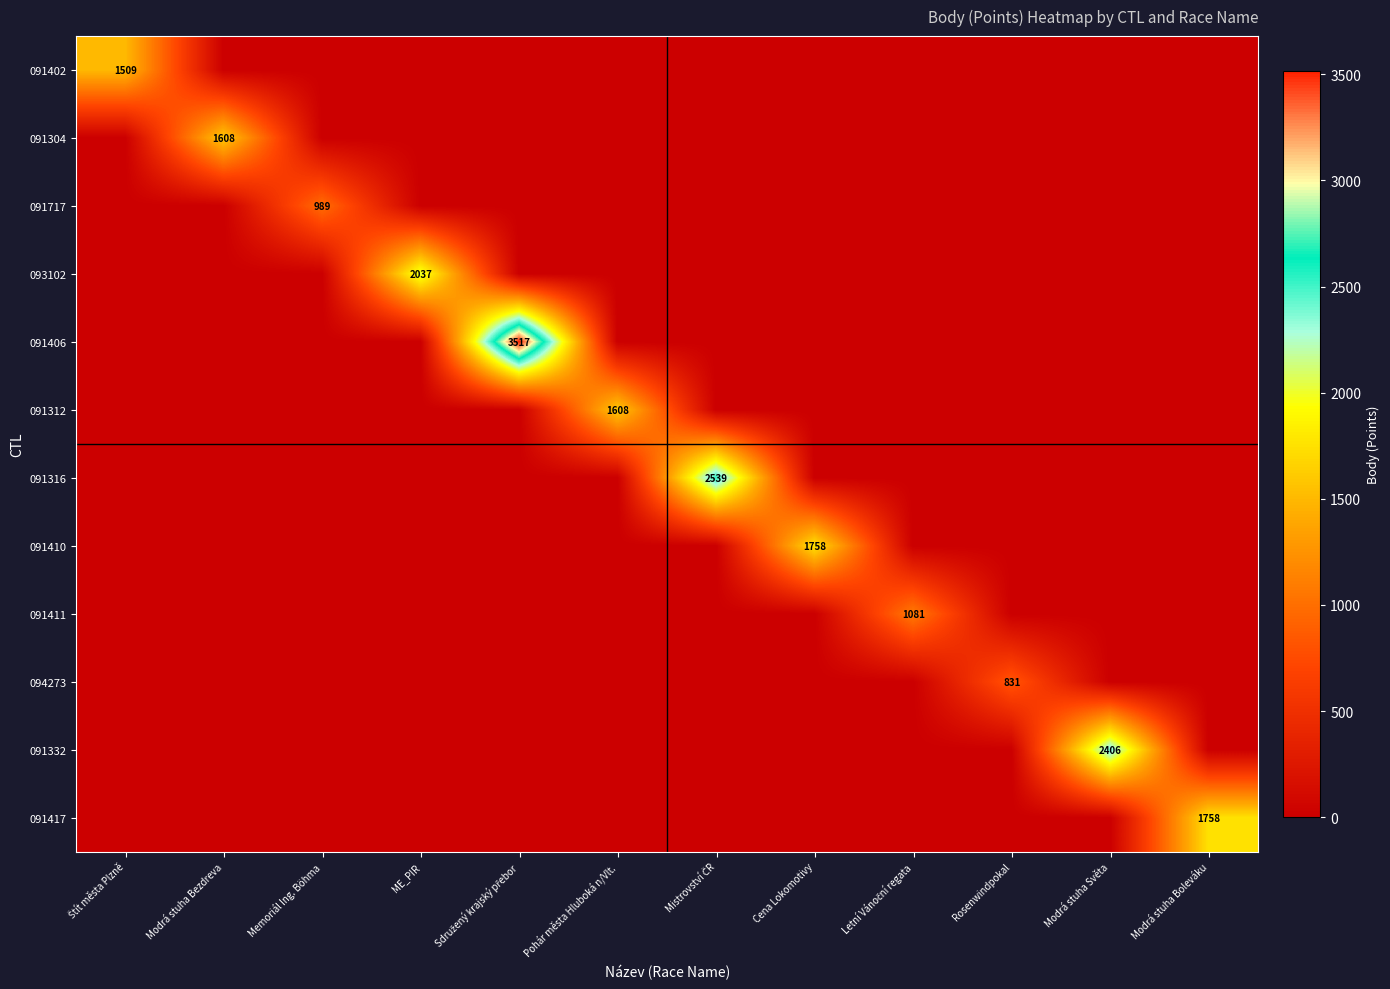

Rank the series by their maximum value, from lowest to highest.

094273, 091717, 091411, 091402, 091304, 091312, 091410, 091417, 093102, 091332, 091316, 091406